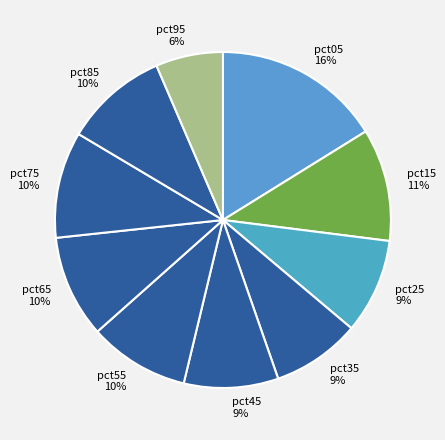

Is there any slice that represents more than half of the pie?

No